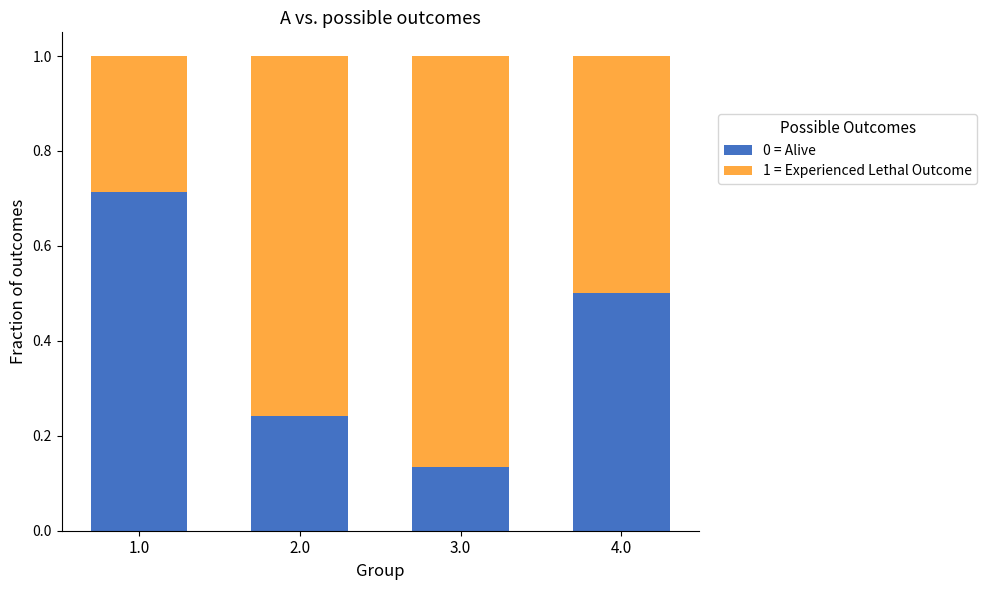

What is the total value across all series at 2.0?

1.0